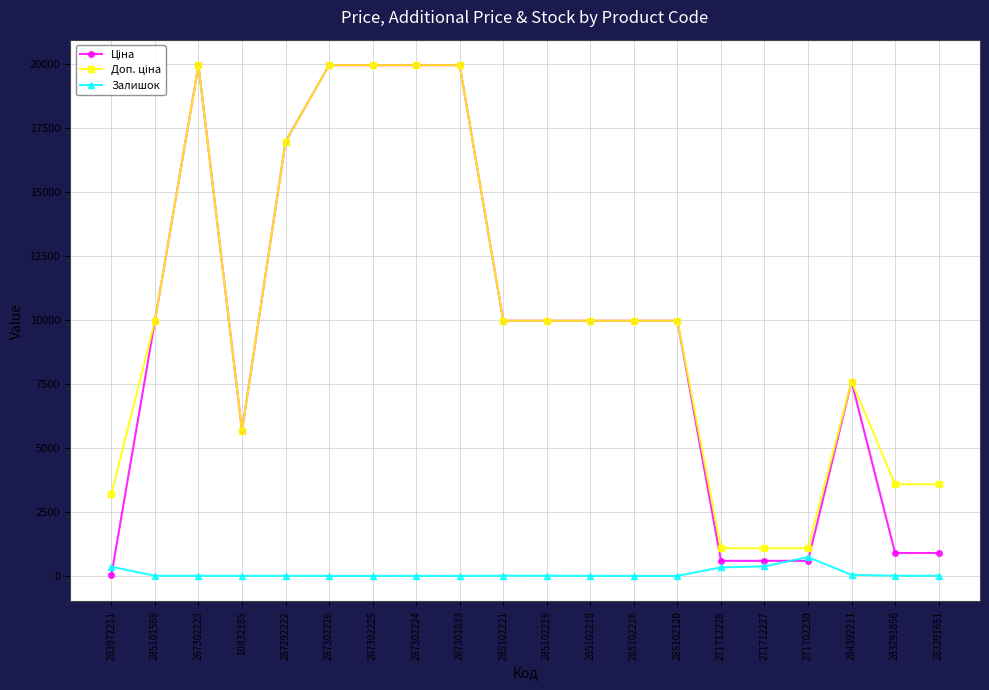

True or false: Залишок has more than 0 points higher than both neighbors.

True